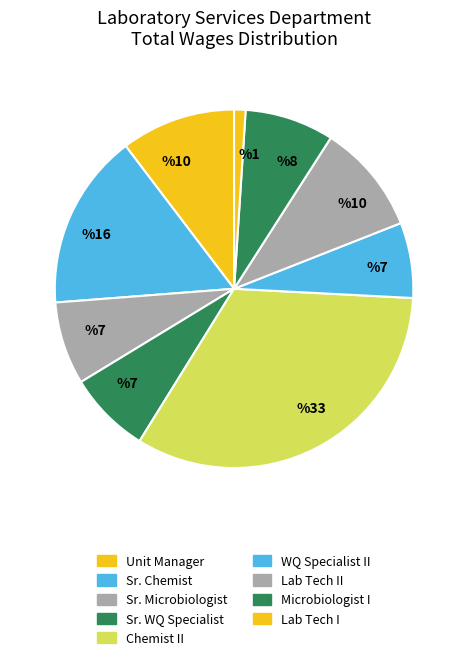

Which slice is the largest?

Chemist II